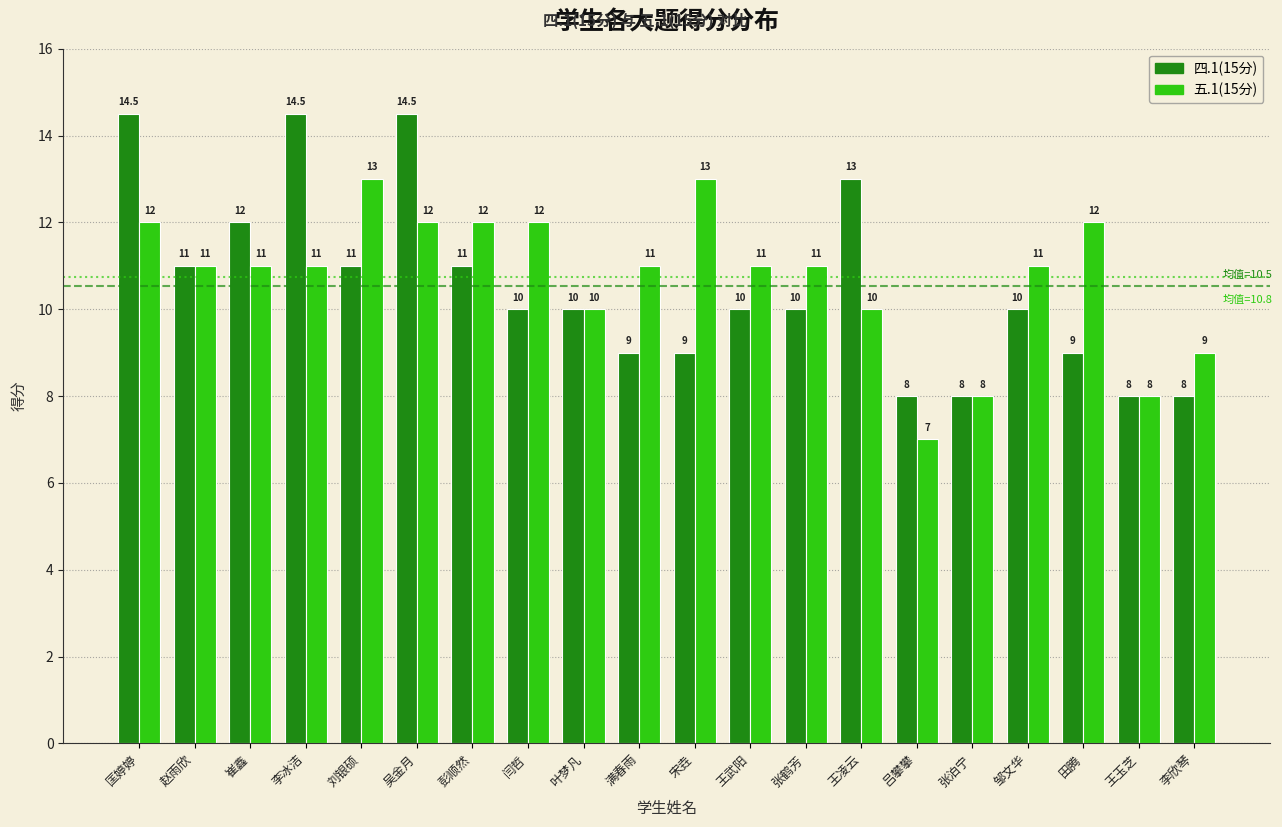

What is the average value of the 四.1(15分) series?

10.5